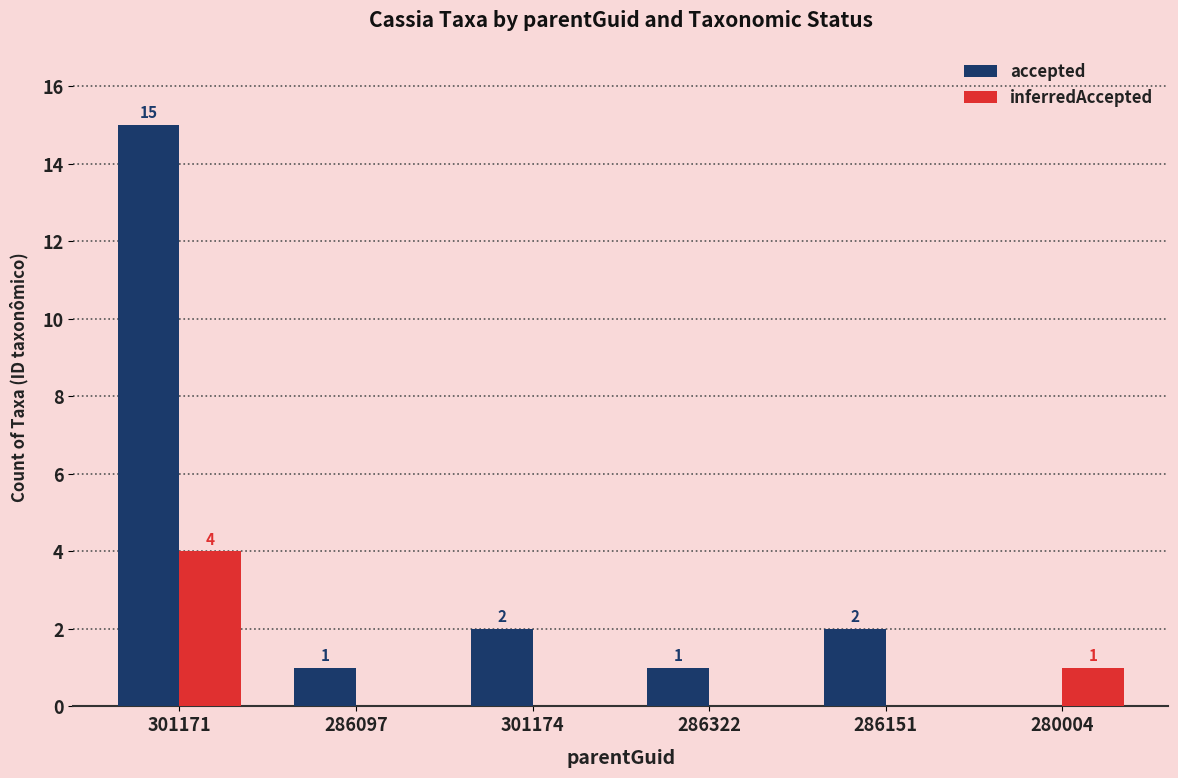

True or false: inferredAccepted has a value of 0 at 286151.

True